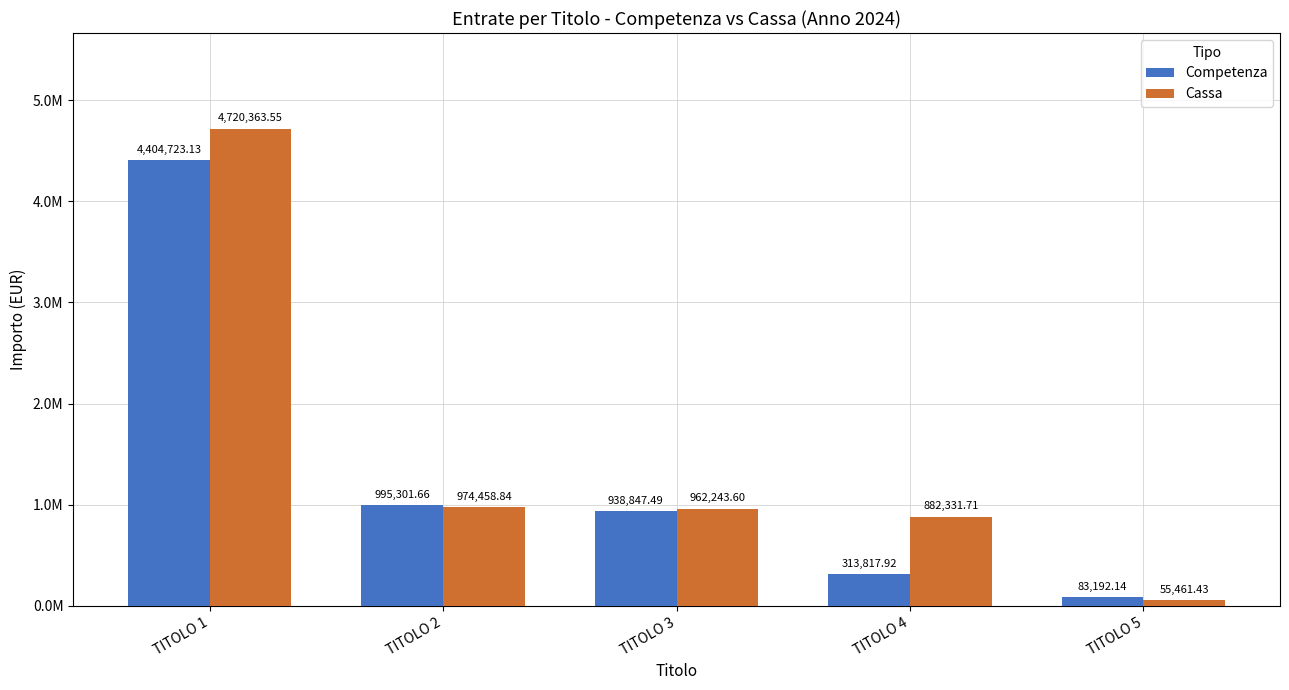

Rank the series by their average value, from lowest to highest.

Competenza, Cassa